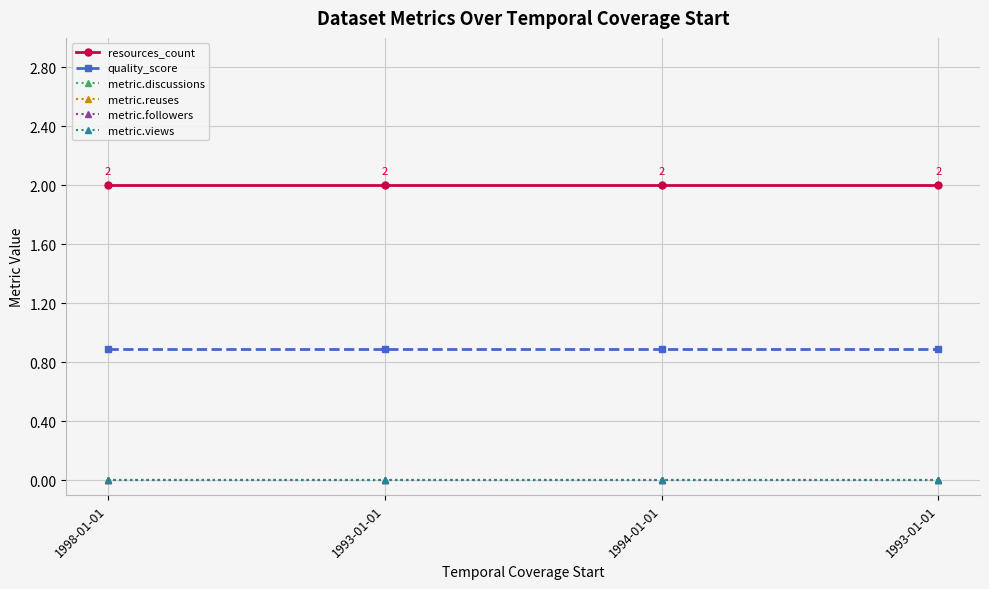

What is the label of the 4th point from the right?

1998-01-01